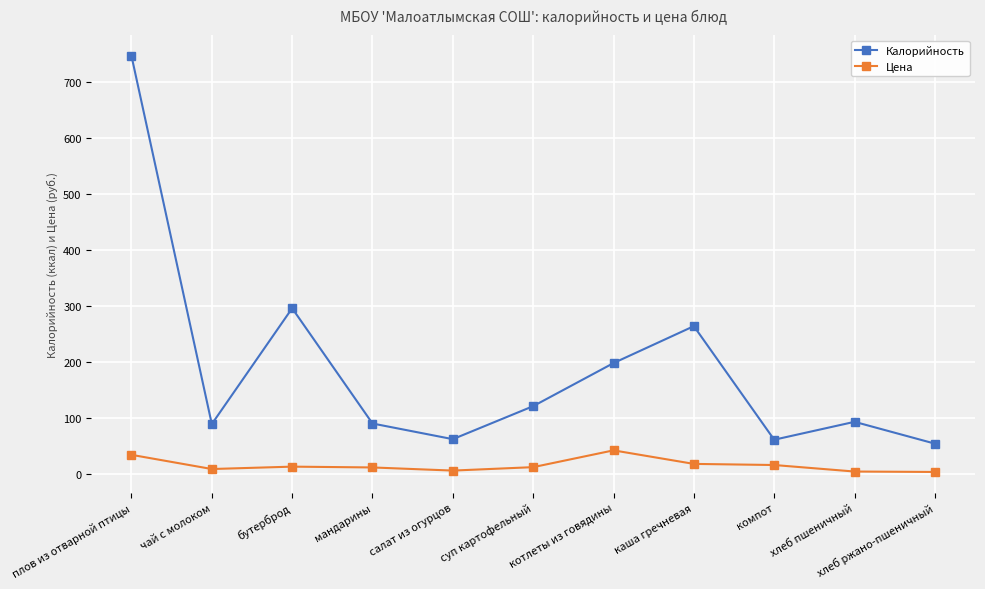

How many interior local valleys does the Калорийность series have?

3